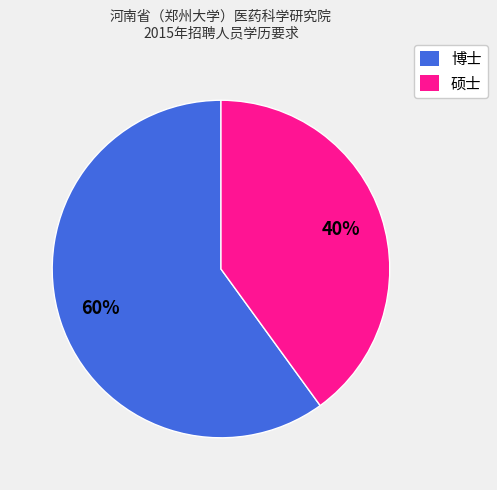

How many slices are in this pie chart?

2